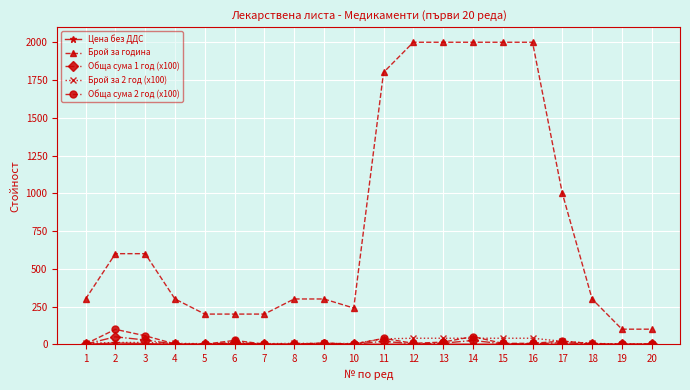

What is the total value across all series at 13?

2062.1